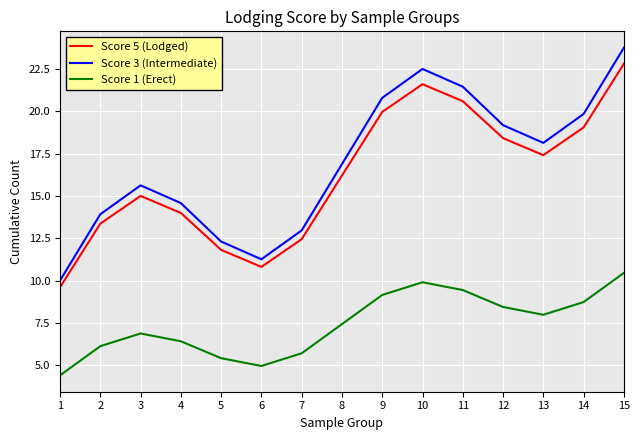

What is the total value across all series at 8?

40.5